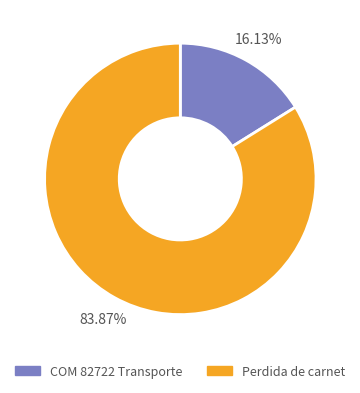

To the nearest percent, what is the difference between the COM 82722 Transporte and Perdida de carnet slice percentages?

68%